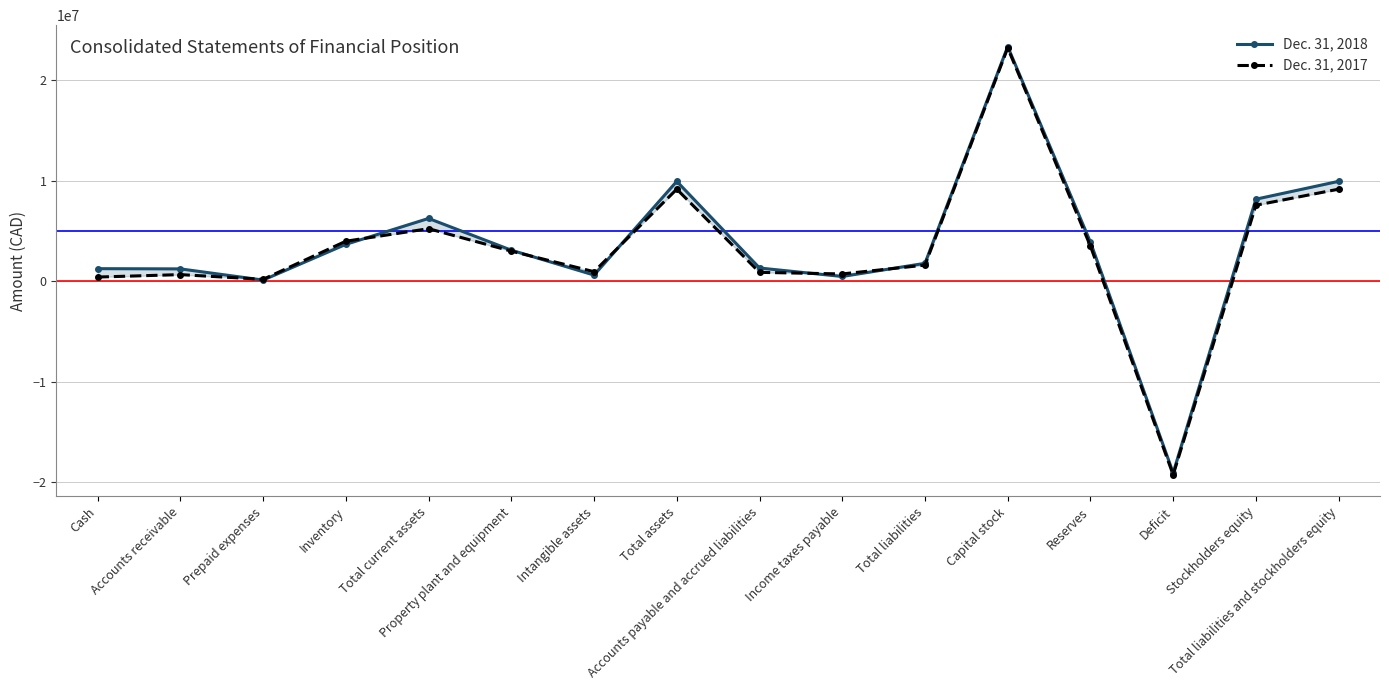

Which series has the widest spread of values?

Dec. 31, 2017